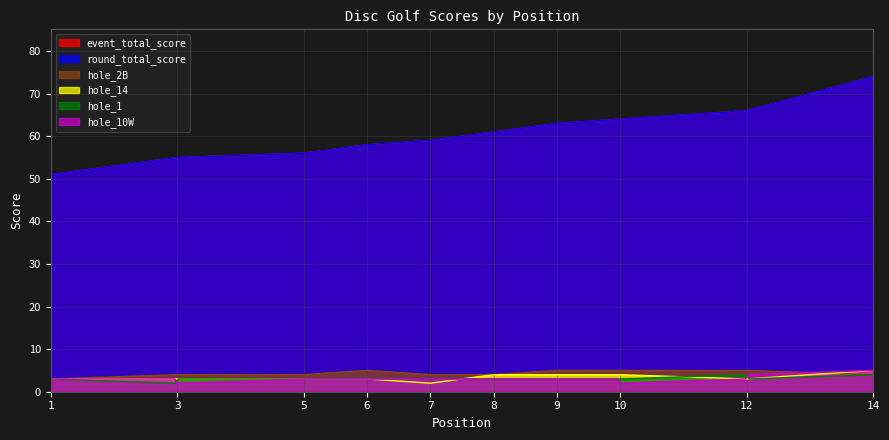

Reading left to right, what are all the values shown in this chart?

event_total_score: 1=51	1=51	3=55	3=55	5=56	6=58	7=59	8=61	9=63	10=64	10=64	12=66	12=66	14=74
round_total_score: 1=51	1=51	3=55	3=55	5=56	6=58	7=59	8=61	9=63	10=64	10=64	12=66	12=66	14=74
hole_10W: 1=2	1=3	3=3	3=2	5=3	6=3	7=3	8=3	9=3	10=3	10=2	12=3	12=4	14=5
hole_14: 1=3	1=3	3=3	3=3	5=3	6=3	7=2	8=4	9=4	10=4	10=4	12=3	12=3	14=5
hole_1: 1=3	1=3	3=2	3=3	5=3	6=3	7=3	8=3	9=3	10=3	10=3	12=4	12=3	14=4
hole_2B: 1=5	1=3	3=4	3=4	5=4	6=5	7=4	8=4	9=5	10=5	10=5	12=5	12=5	14=4